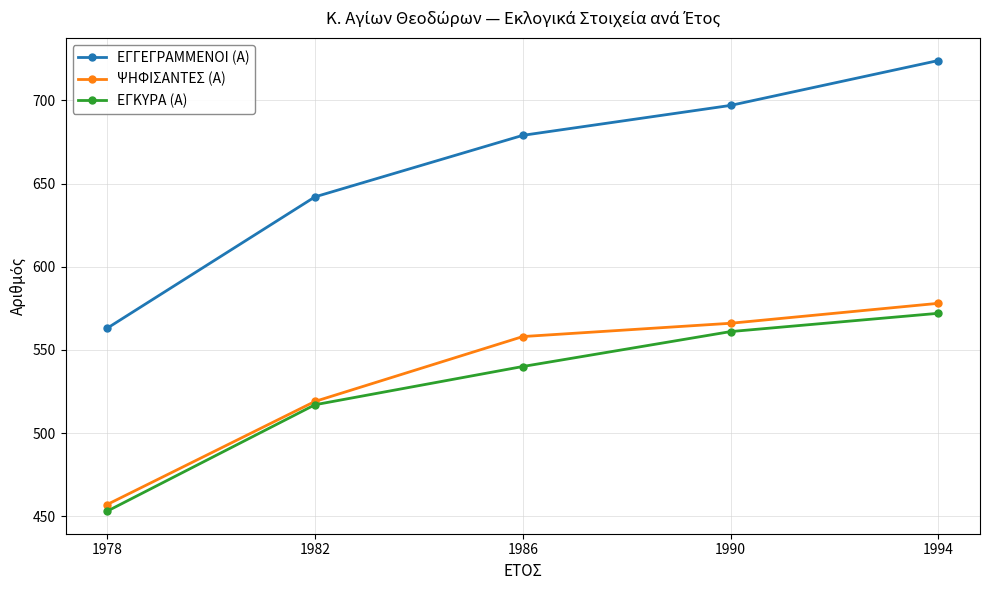

How many lines are shown in the chart?

3